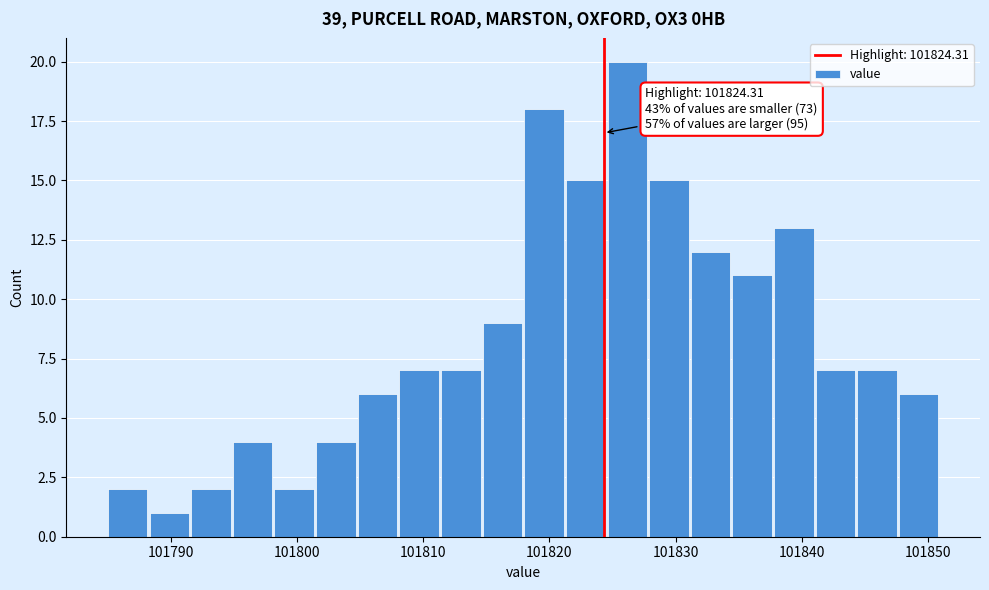

Around what value on the x-axis is the tallest bar? Give the approximate position of its centre, as read against the axis.

101826